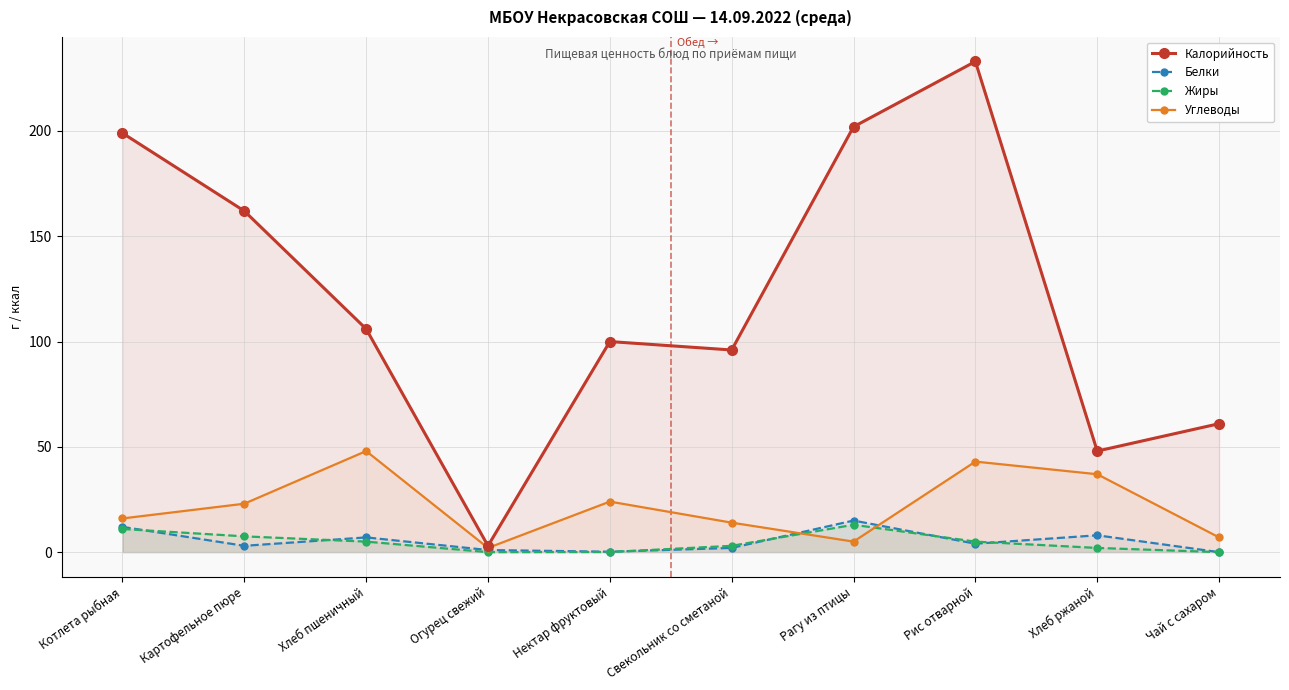

True or false: Калорийность has a value of 162.0 at Картофельное пюре.

True